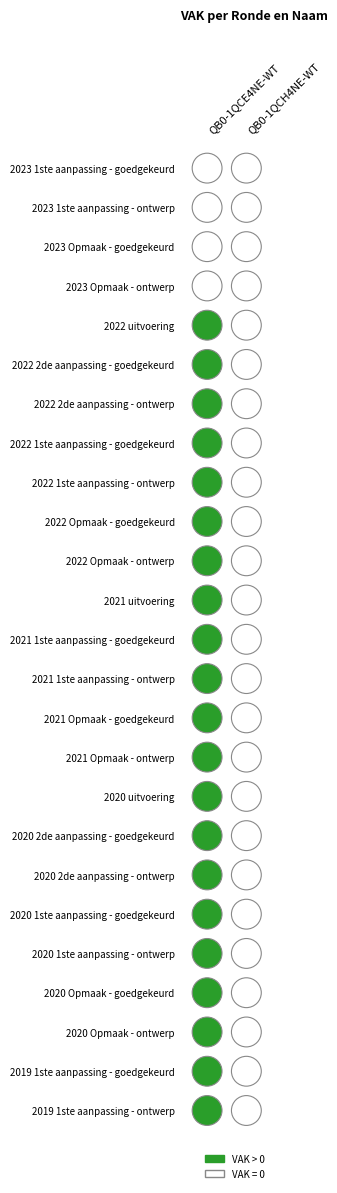

Reading left to right, transcribe all the data shown in this chart.

QB0-1QCE4NE-WT: 0	0	0	0	1248	5300	5300	5300	5300	5300	5300	4711	4800	4800	4800	4800	5340	5200	5200	5200	5200	7000	7000	7500	7500
QB0-1QCH4NE-WT: 0	0	0	0	0	0	0	0	0	0	0	0	0	0	0	0	0	0	0	0	0	0	0	0	0